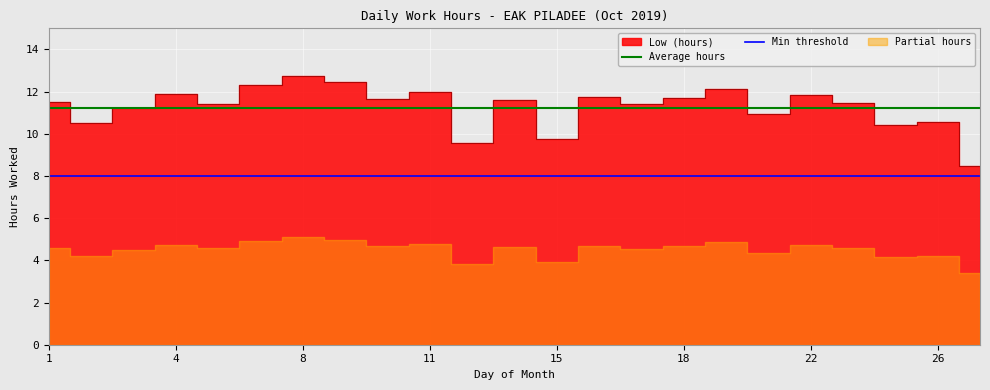

Between 8 and 23, which is larger?

8